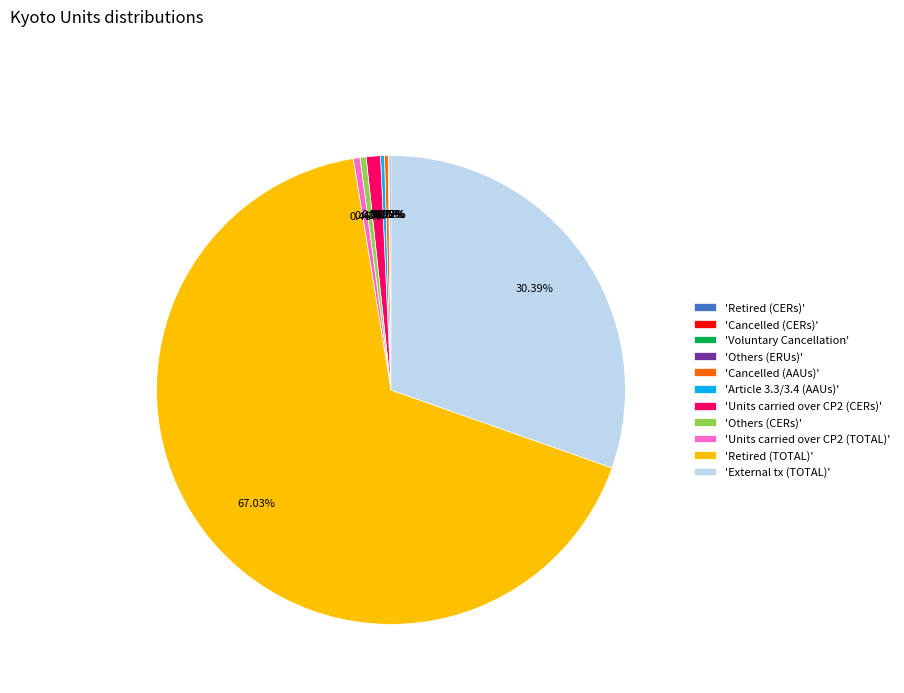

Which slice represents more than half of the pie?

'Retired (TOTAL)'